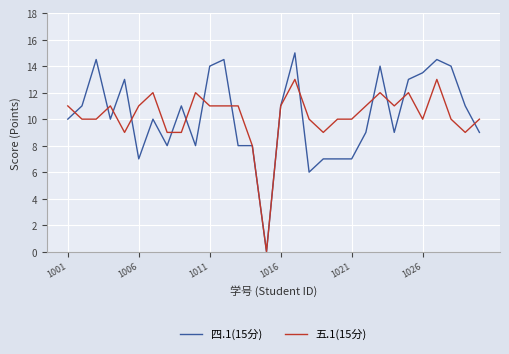

What is the maximum value shown in the chart?

15.0